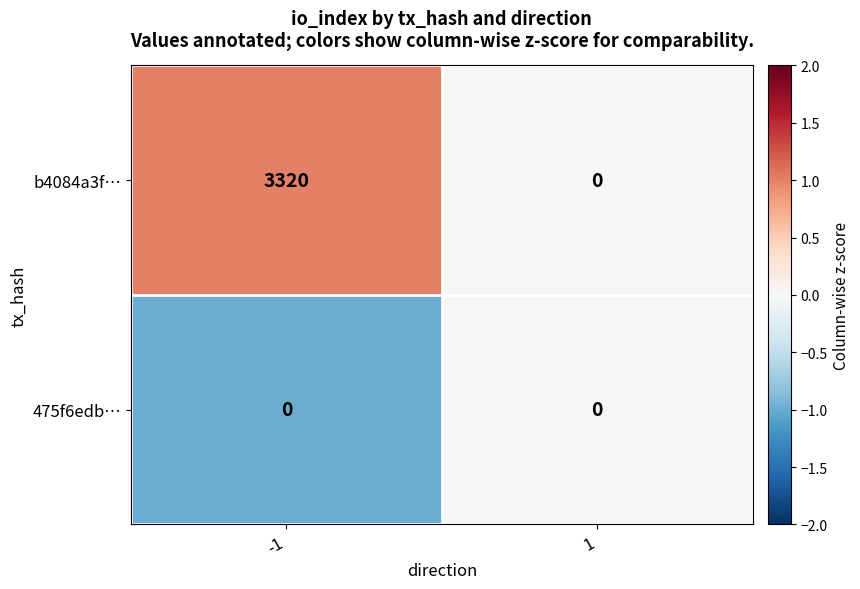

What is the total value across all series at -1?

3320